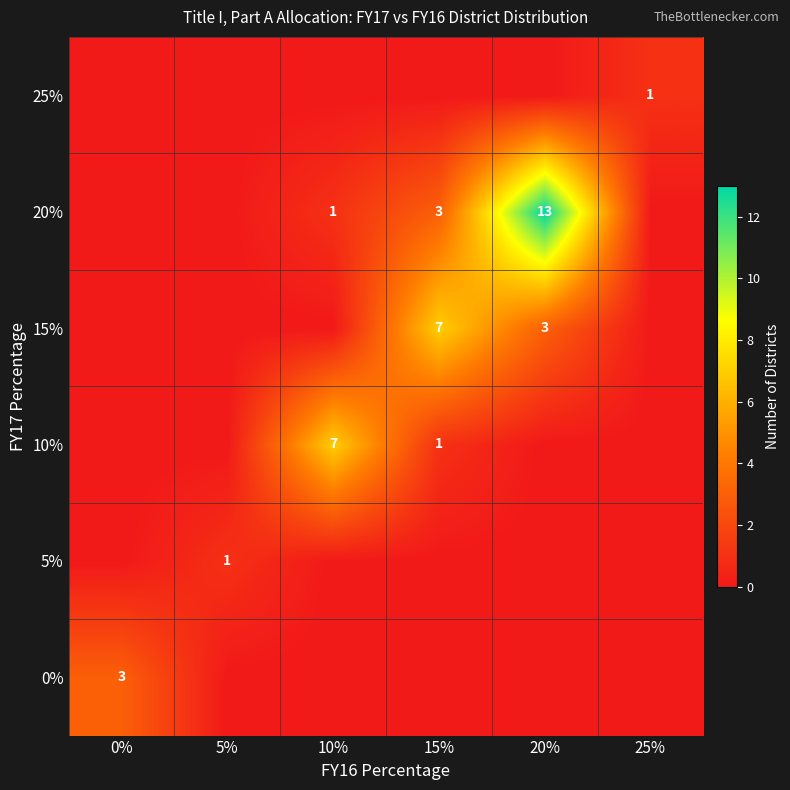

The 10% series shows 2 at 15%. True or false?

False